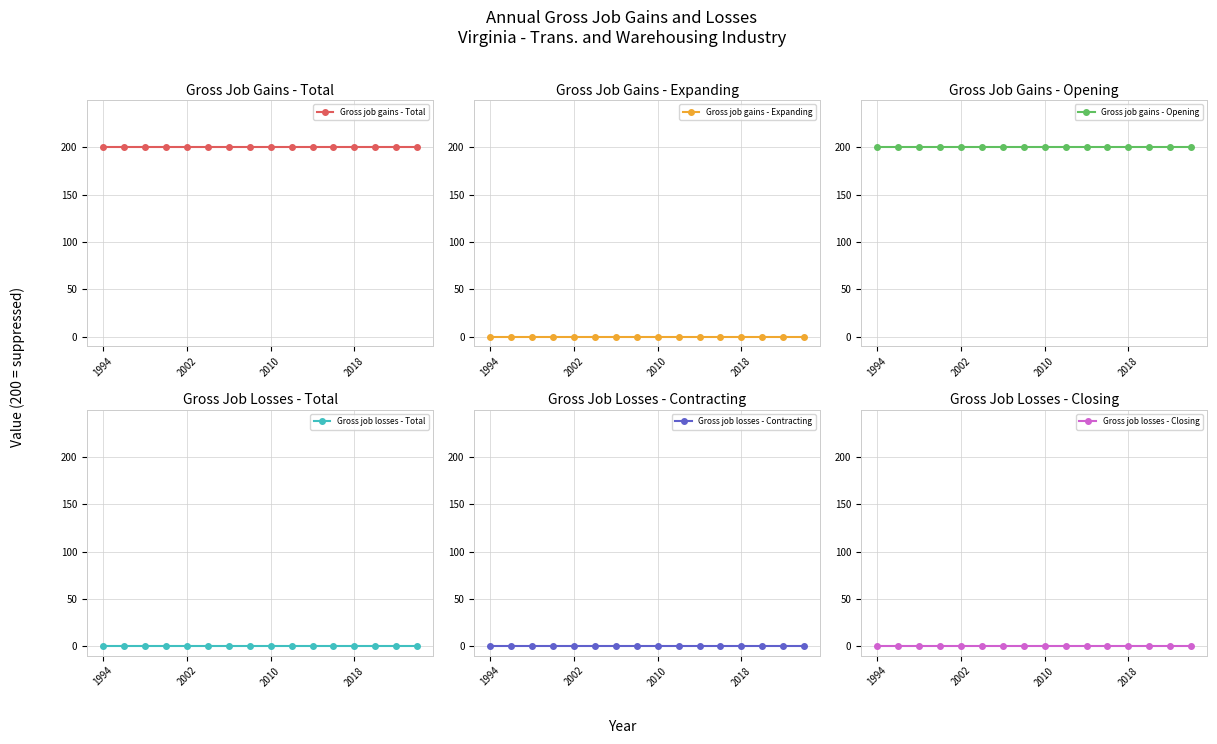

True or false: Gross job gains - Opening and Gross job gains - Total intersect in this chart.

False